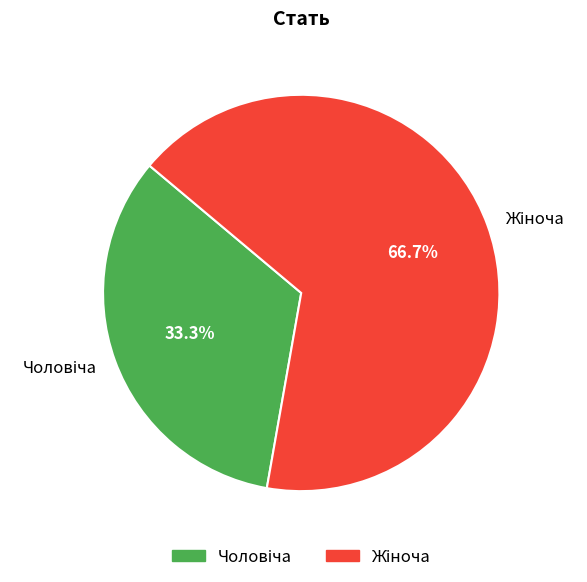

Does any single category account for the majority?

Yes